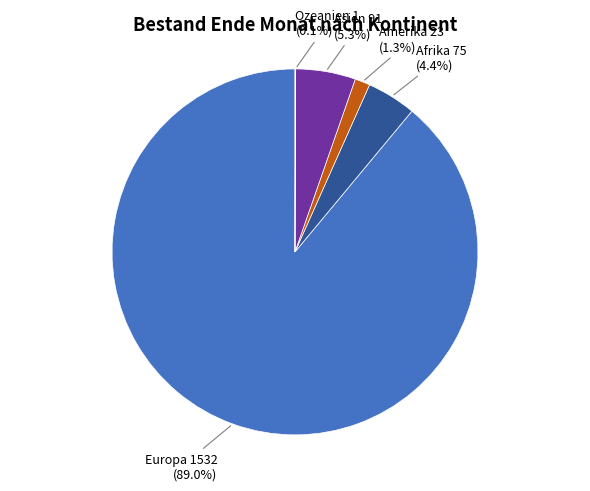

True or false: Asien accounts for 5% of the total.

True